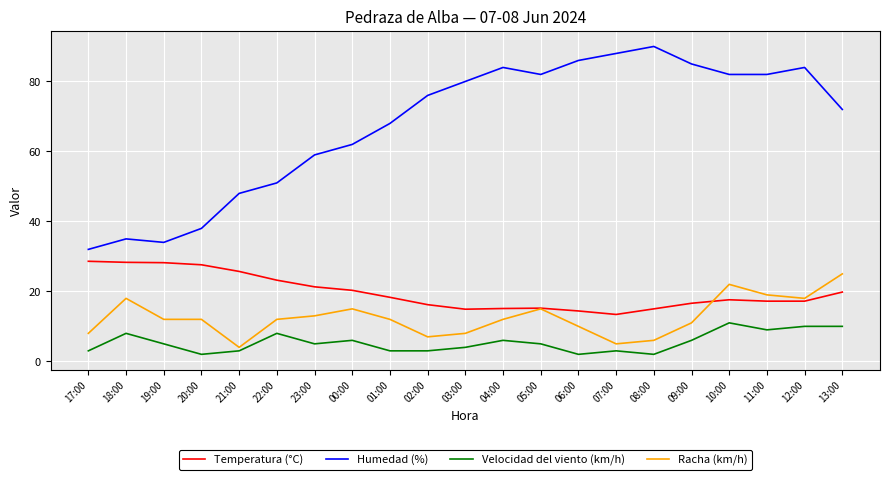

The value of Humedad (%) at 09:00 is 85.0. True or false?

True